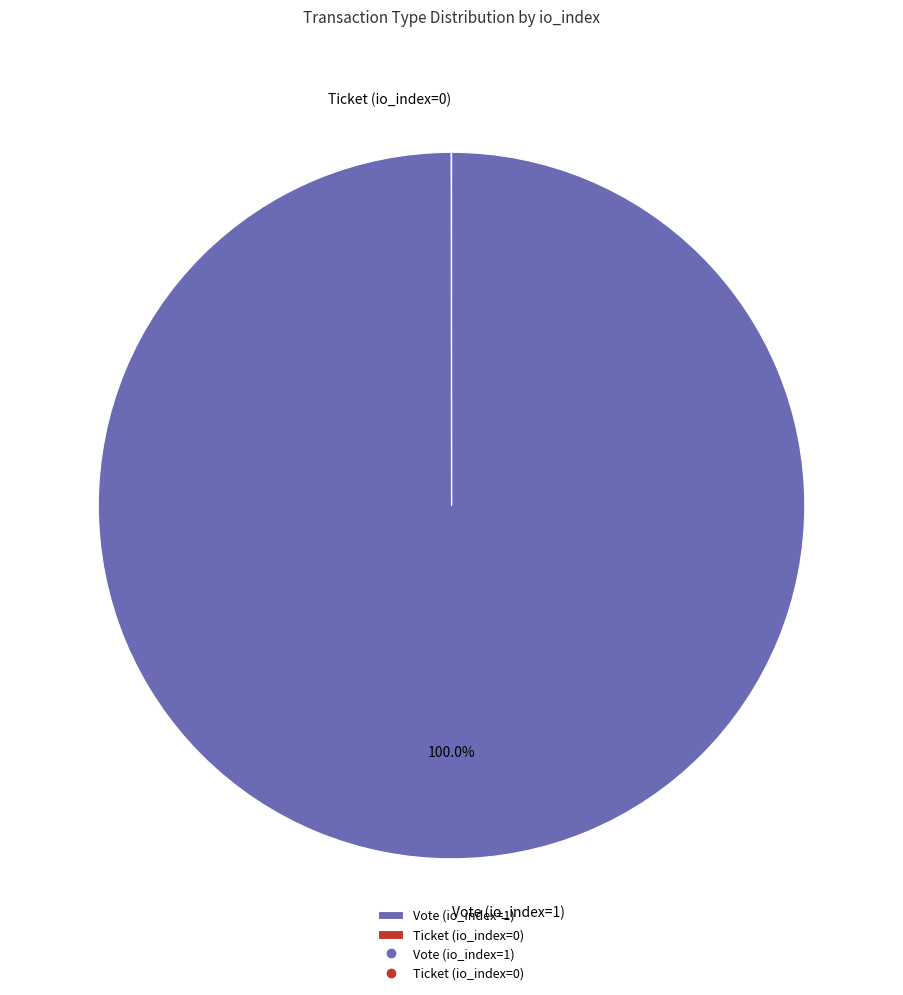

Which category accounts for the majority?

Vote (io_index=1)